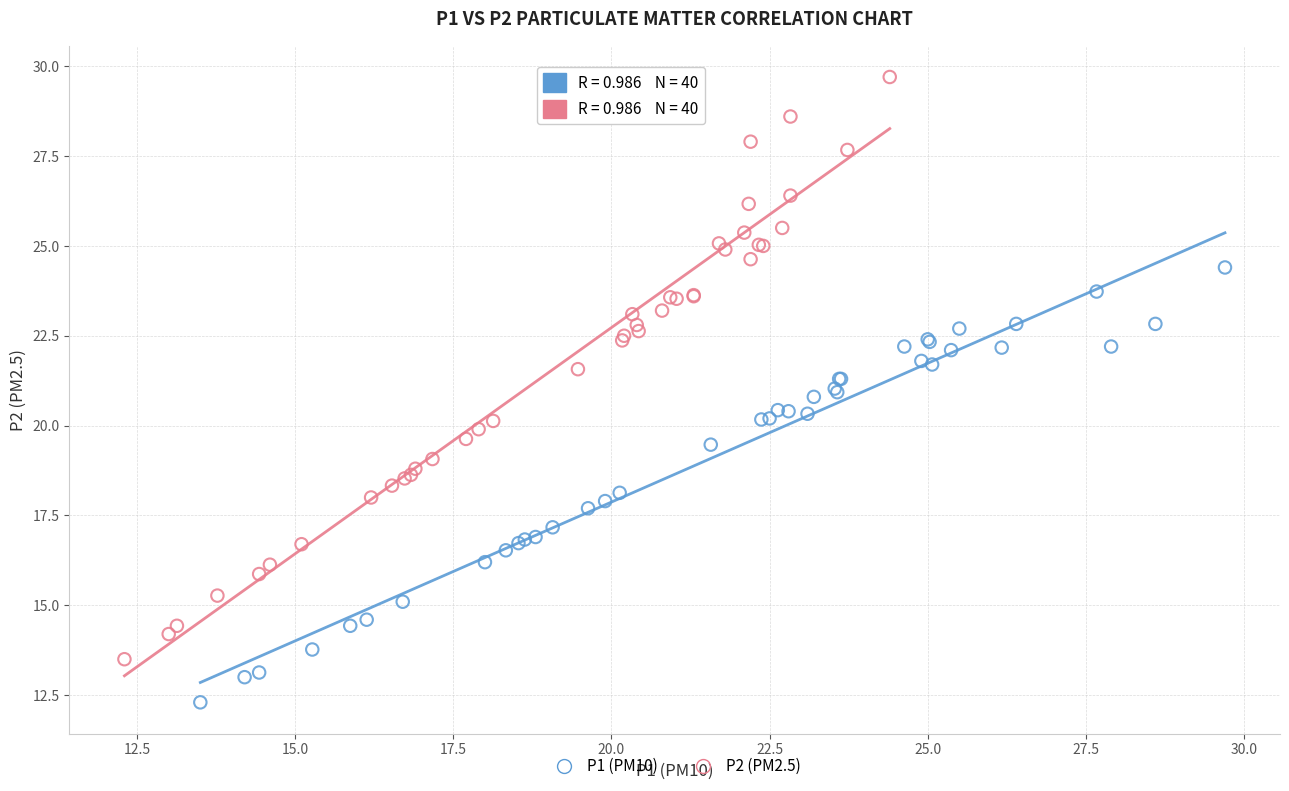

Which series contains the highest Y value?

P2 (PM2.5)